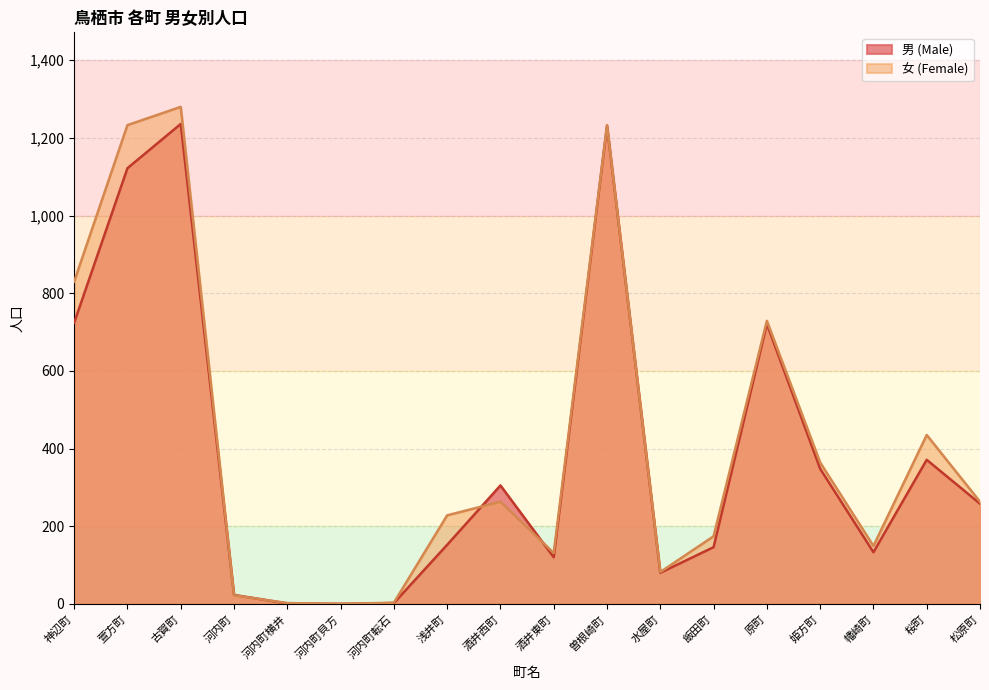

Which series ends up on top after the final intersection of 女 (Female) and 男 (Male)?

女 (Female)